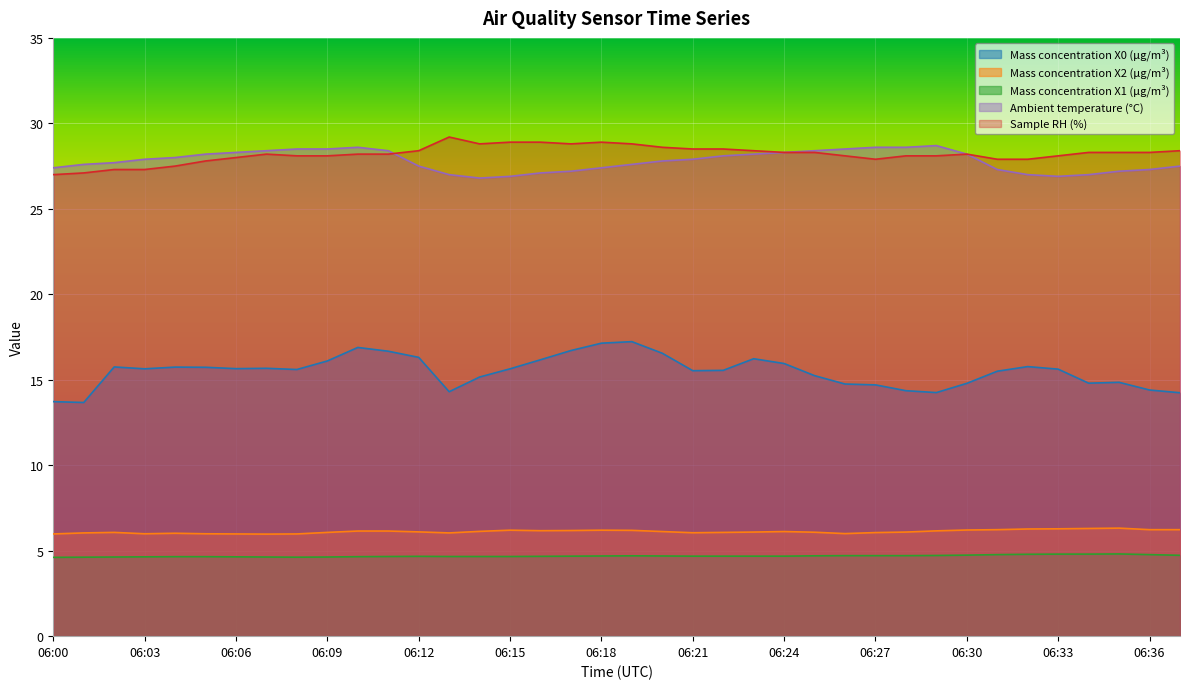

What is the difference between the Mass concentration X2 (μg/m³) values at 06:16 and 06:22?

0.1